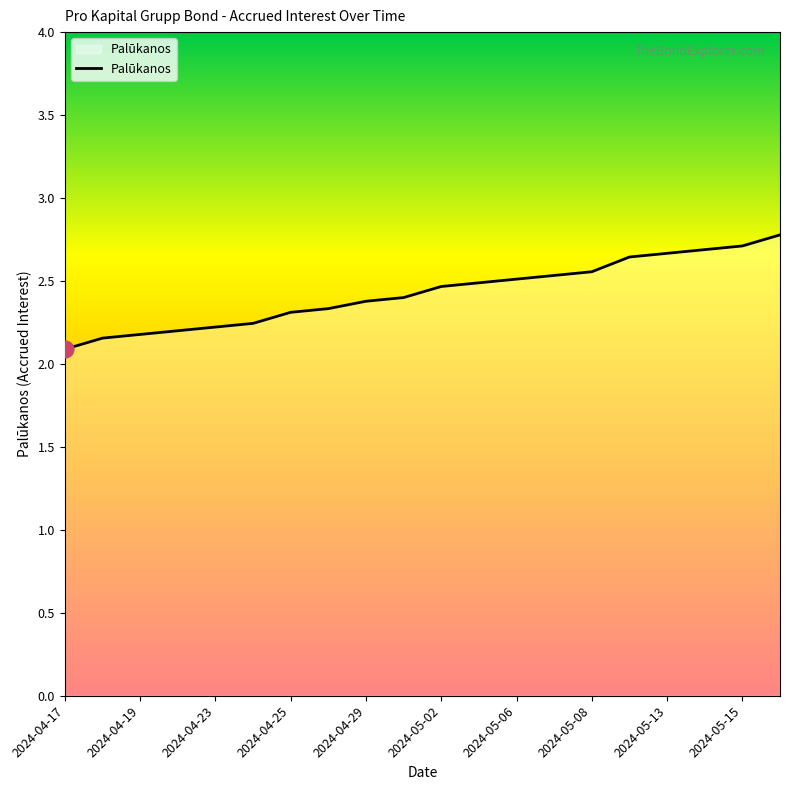

What is the sum of all values?

48.6